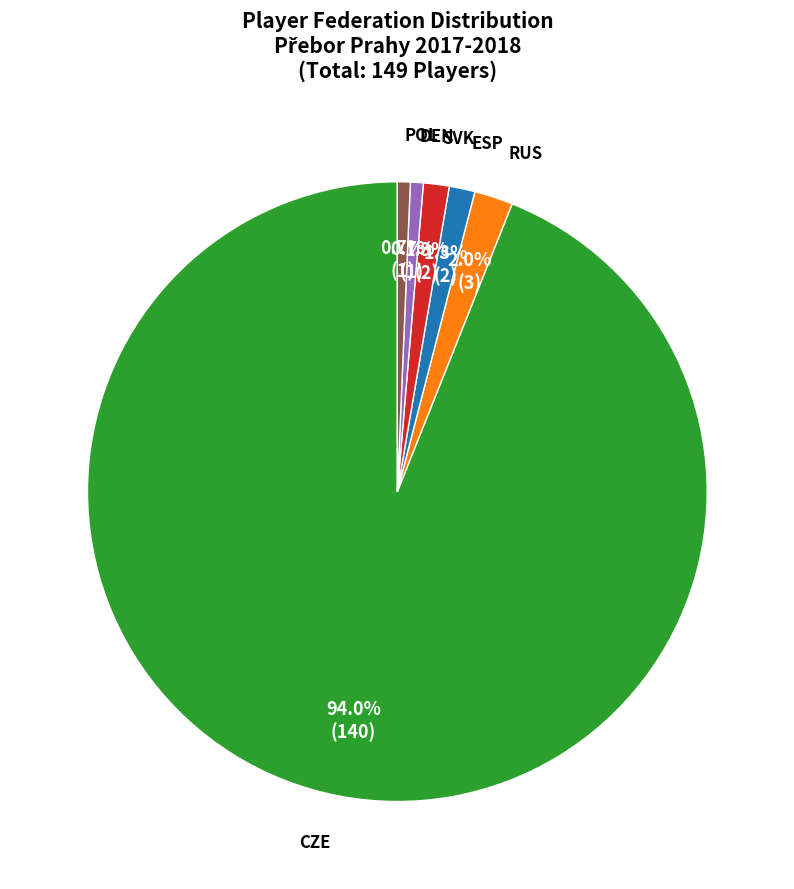

Is there any slice that represents more than half of the pie?

Yes